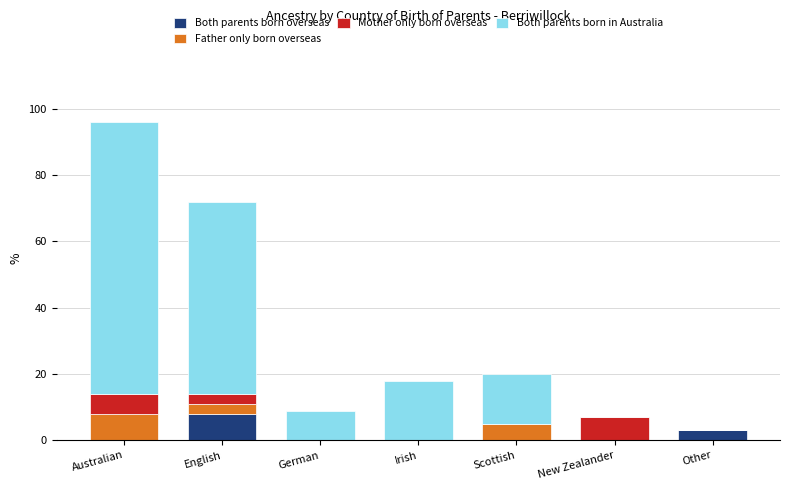

What value does the Both parents born overseas series have at English?

8